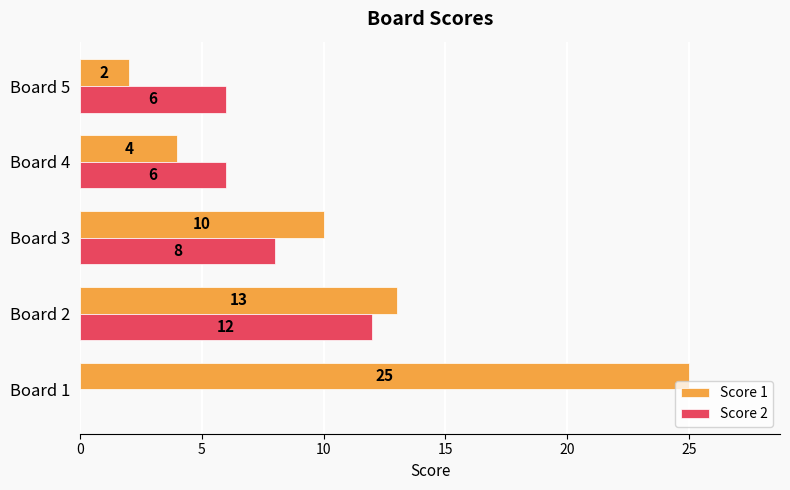

Which series has the largest total across all categories?

Score 1